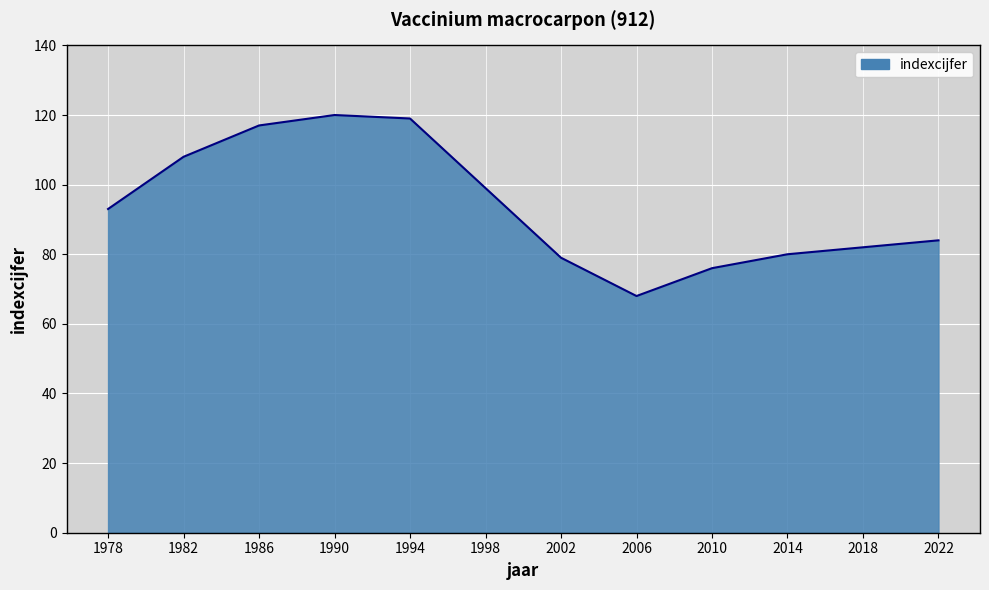

What is the difference between the values at 2010 and 1994?

43